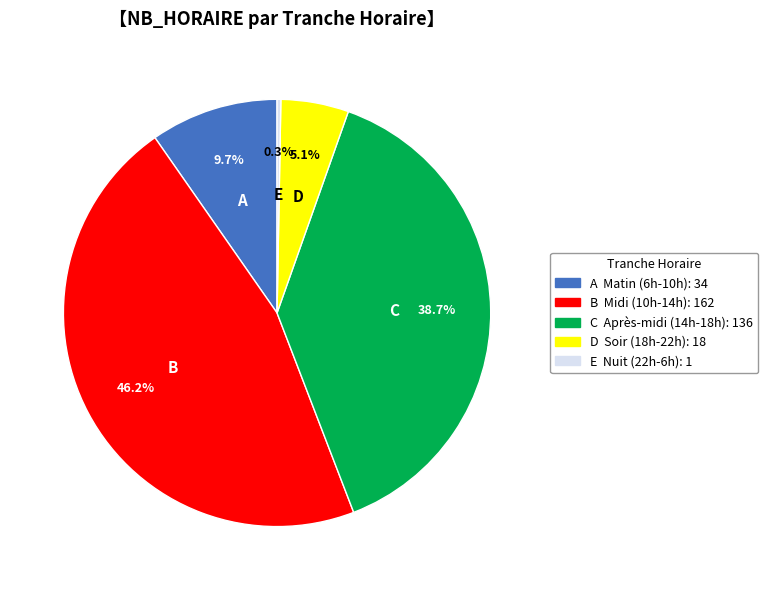

Between E and D, which is larger?

D